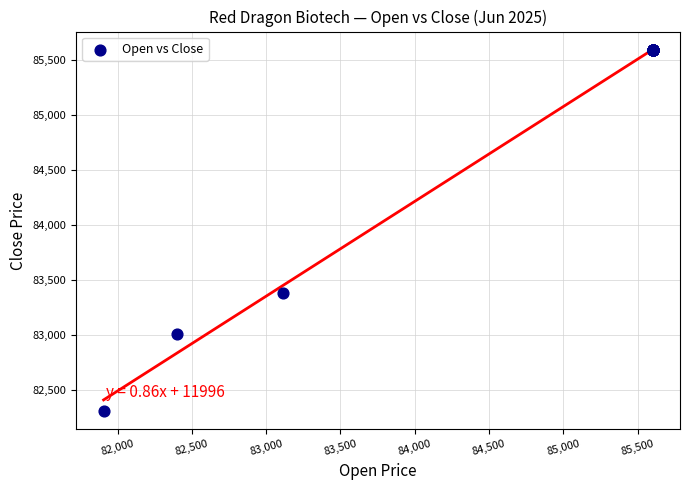

What Y value in the scatter plot is closest to 83950?

83382